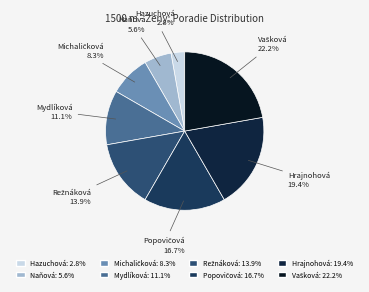

How many segments does this pie chart have?

8